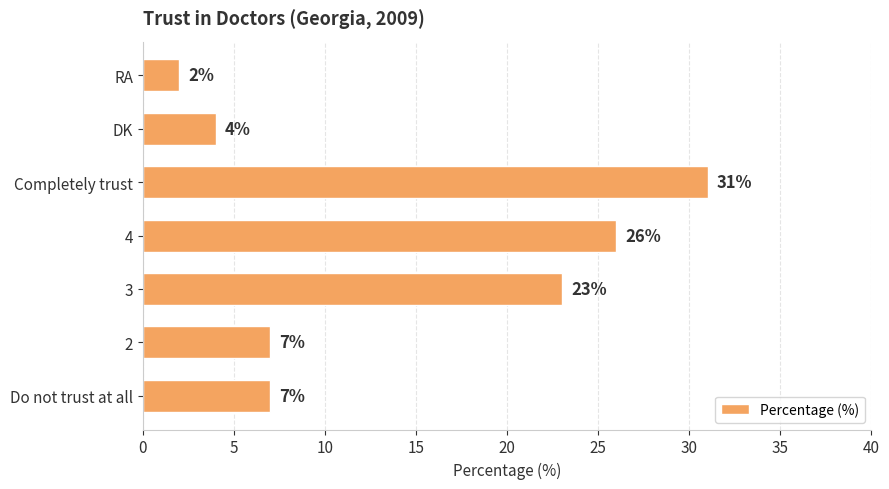

Reading top to bottom, list all the values displayed in this chart.

2	4	31	26	23	7	7